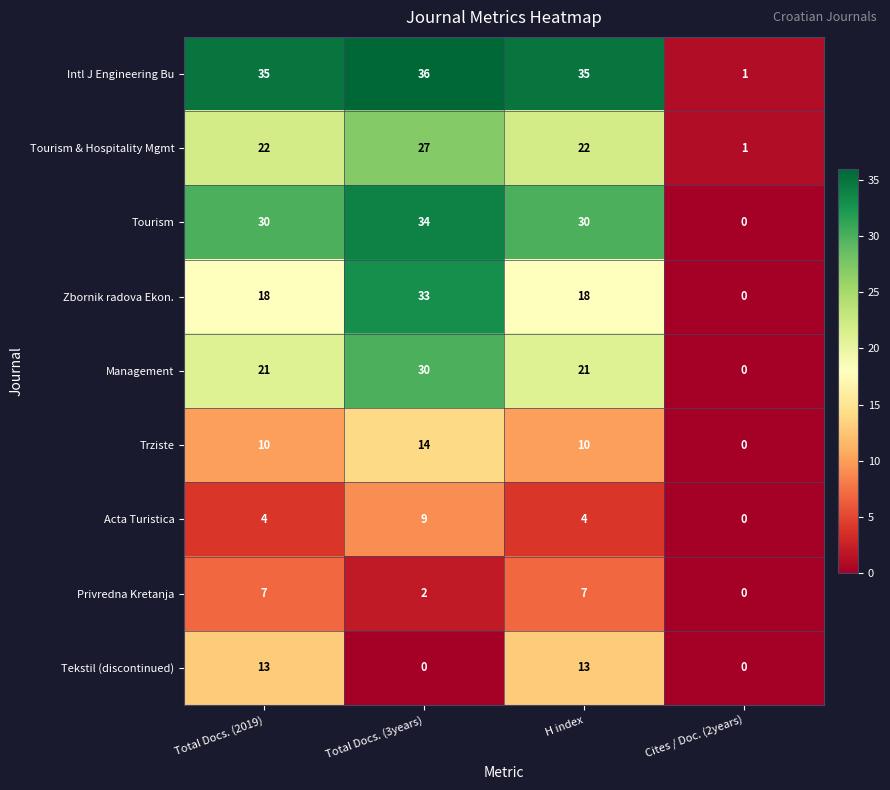

What is the sum of the Trziste values at H index and Total Docs. (3years)?

24